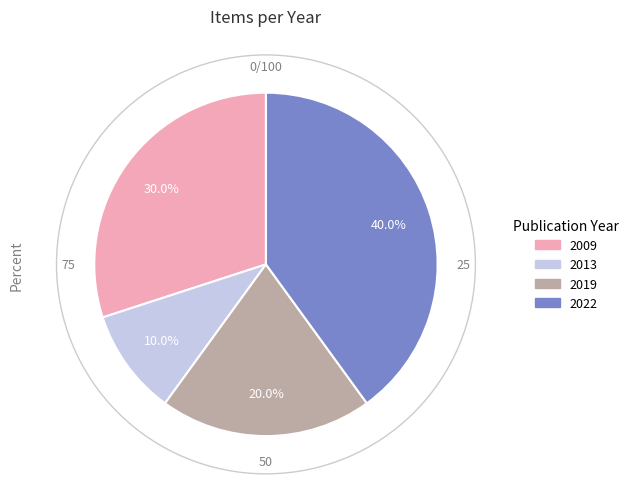

Is there a majority slice in this chart?

No